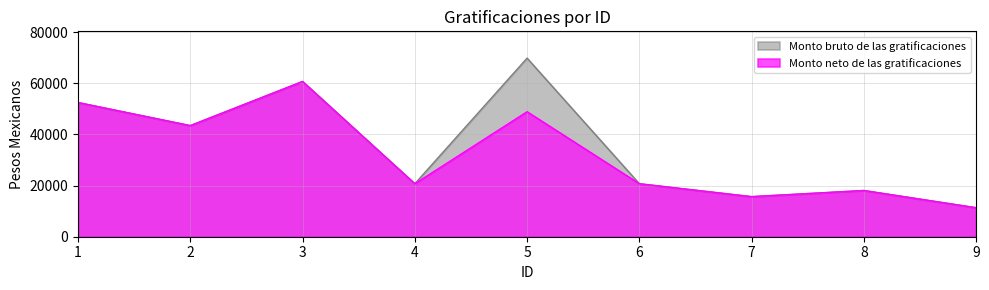

At which label does Monto bruto de las gratificaciones reach its peak?

5